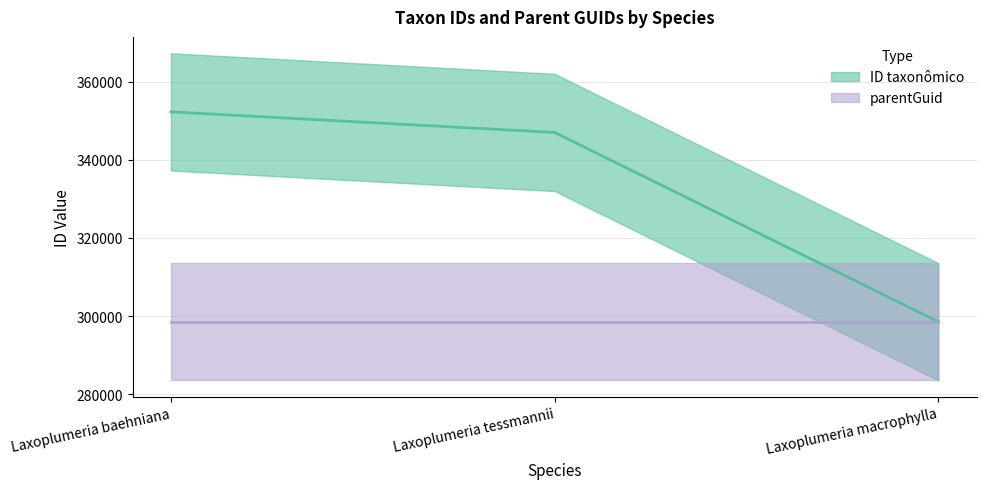

Reading right to left, extract all data points from this chart.

Laxoplumeria macrophylla=298534	Laxoplumeria tessmannii=346996	Laxoplumeria baehniana=352260